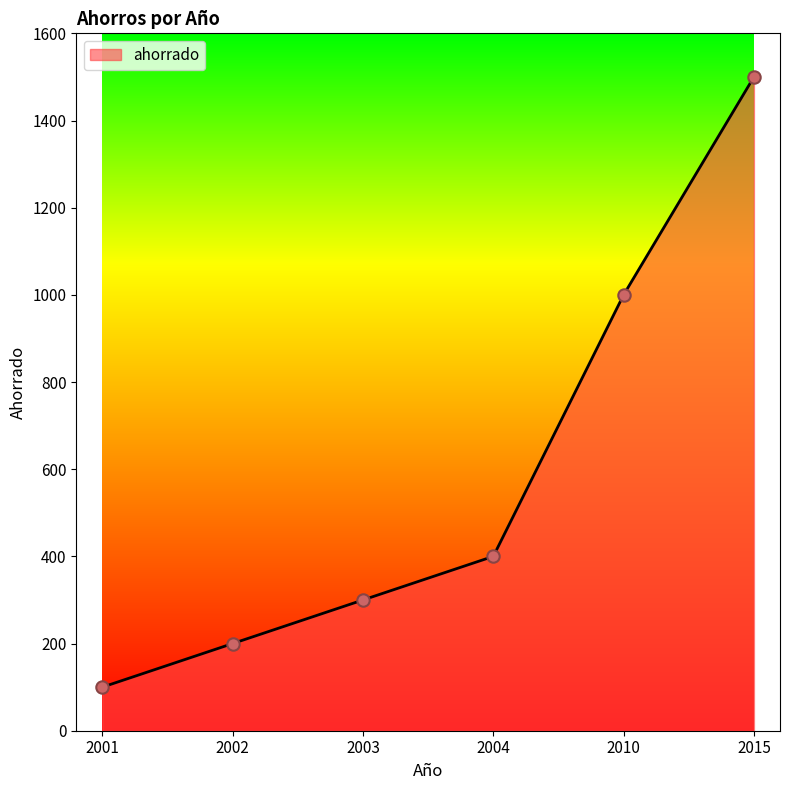

Which has a higher value, 2010 or 2002?

2010